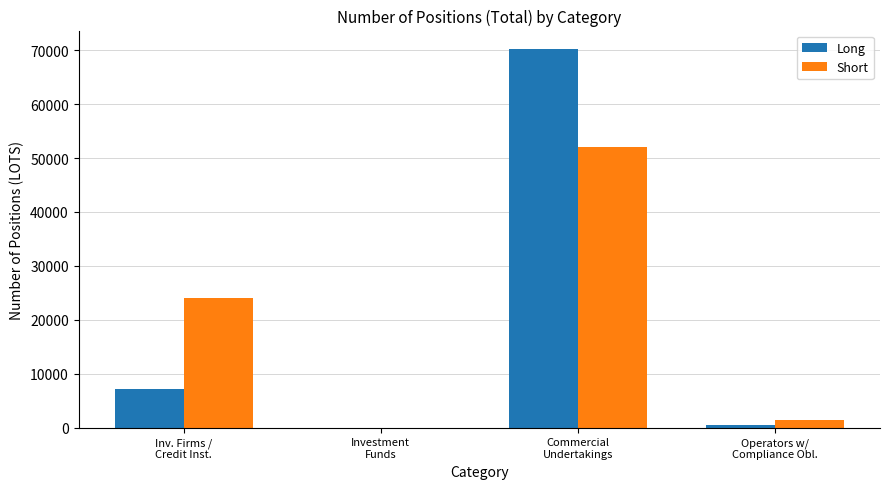

The value of Long at Operators w/
Compliance Obl. is 445. True or false?

True